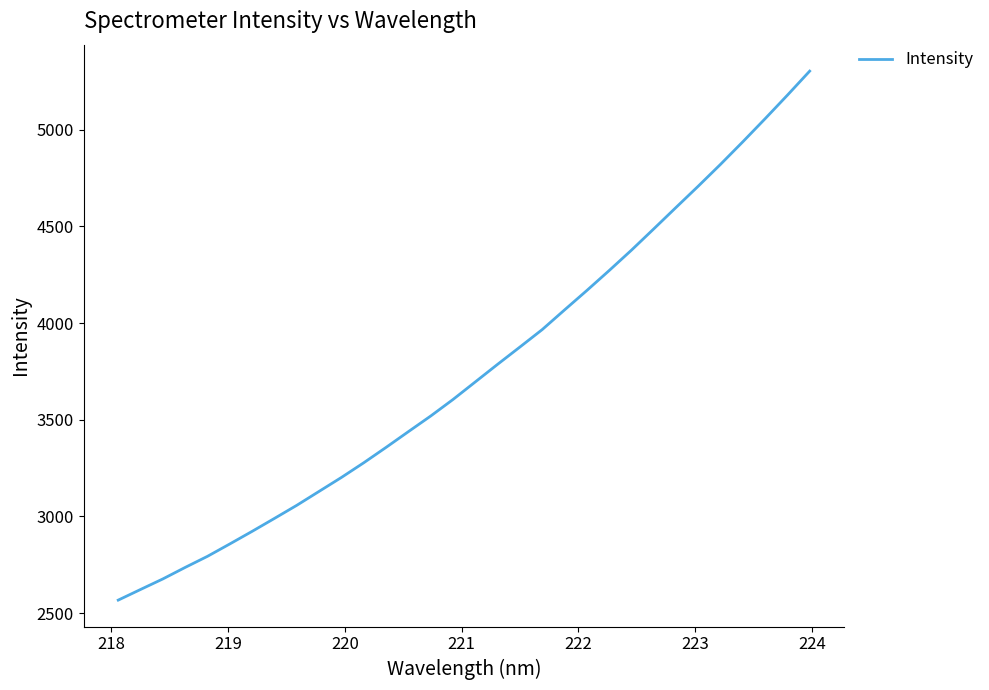

What is the smallest value displayed?

2567.2